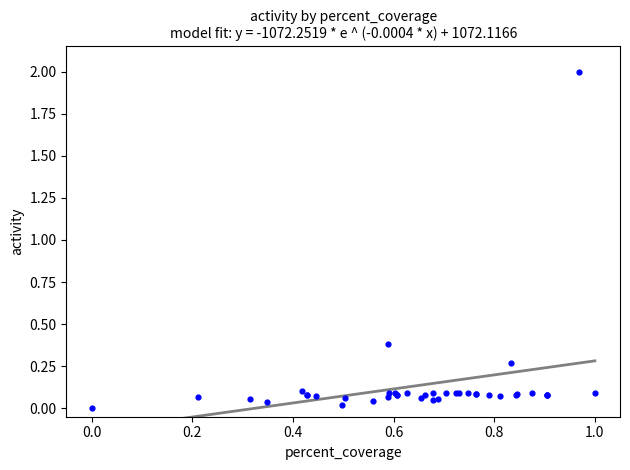

What Y value in the scatter plot is closest to 1?

0.4